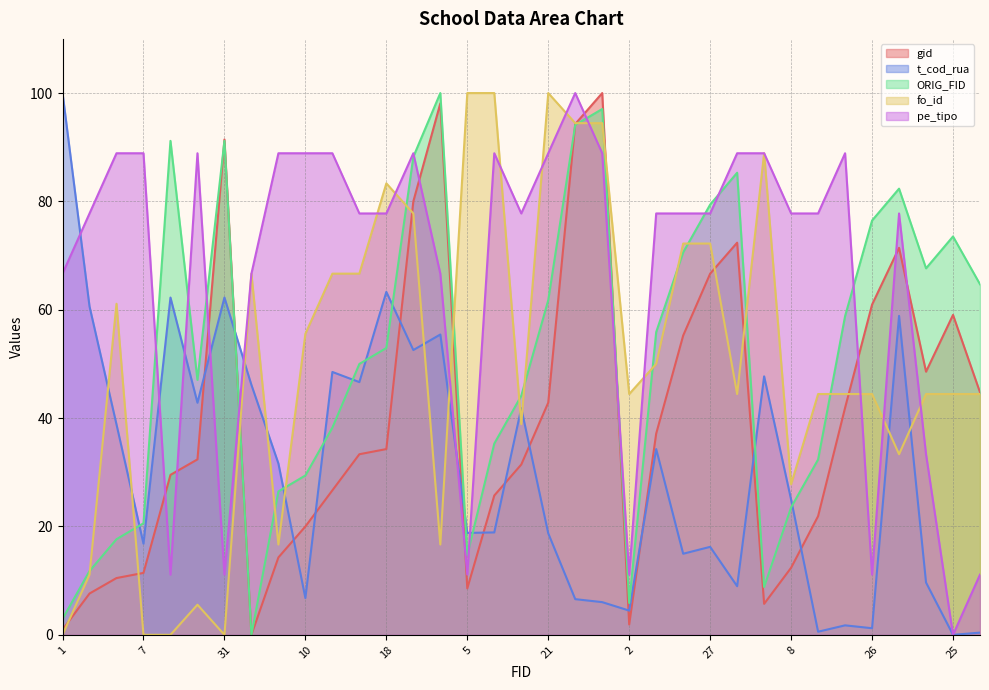

Is the value of fo_id at 4 greater than the value of pe_tipo at 32?

No